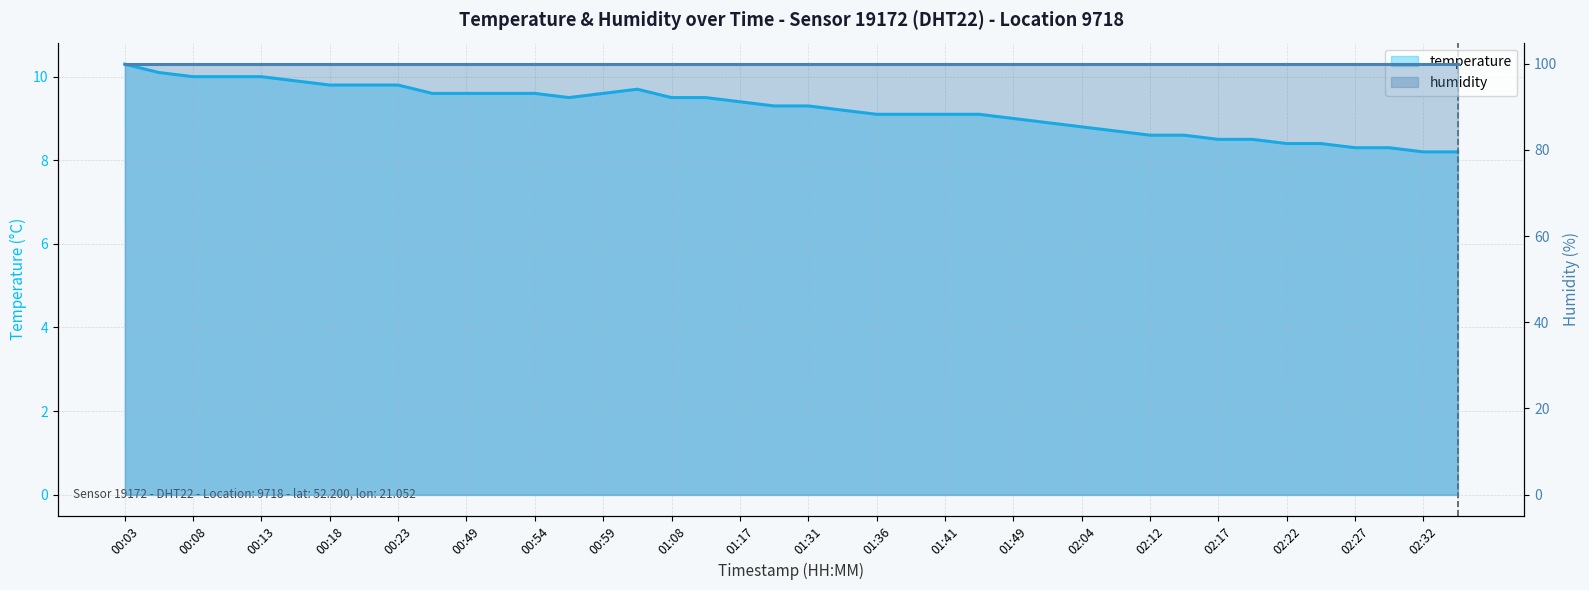

Reading right to left, what are all the values shown in this chart?

8.2	8.2	8.3	8.3	8.4	8.4	8.5	8.5	8.6	8.6	8.7	8.8	8.9	9.0	9.1	9.1	9.1	9.1	9.2	9.3	9.3	9.4	9.5	9.5	9.7	9.6	9.5	9.6	9.6	9.6	9.6	9.8	9.8	9.8	9.9	10.0	10.0	10.0	10.1	10.3